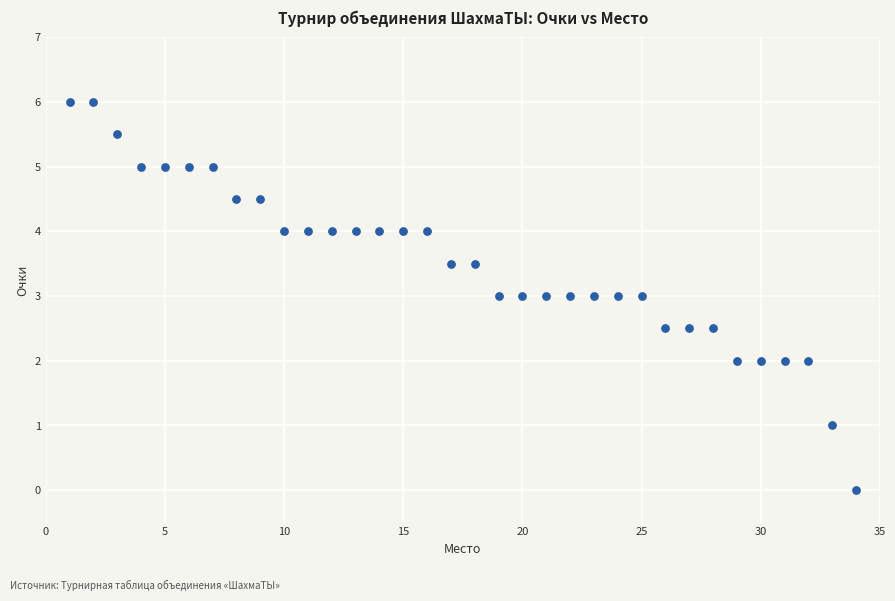

What is the range of X values (max minus min)?

33.0